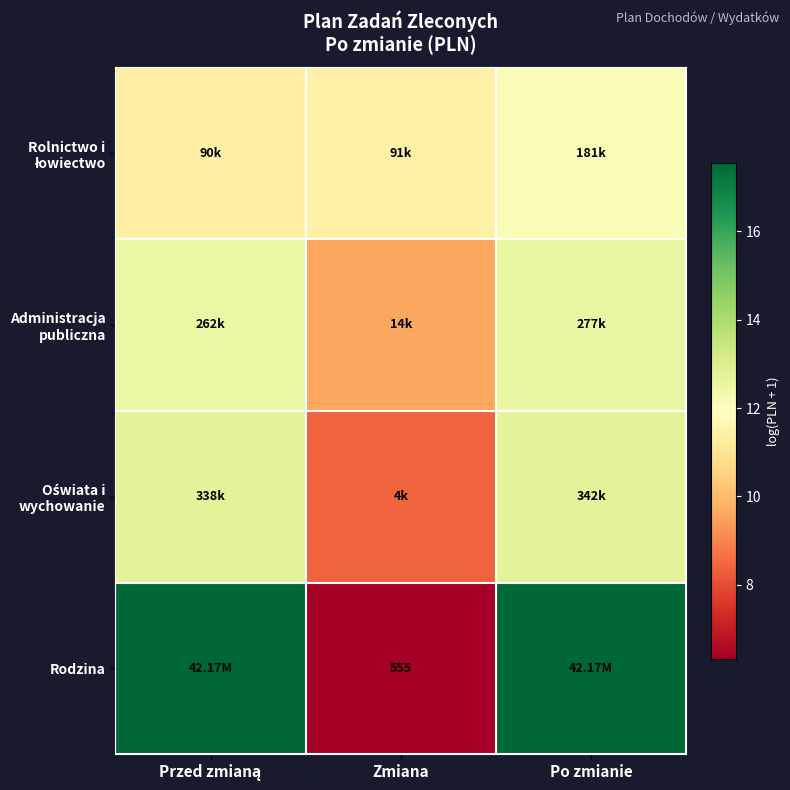

What is the difference between the highest and lowest values at Po zmianie?

5.5